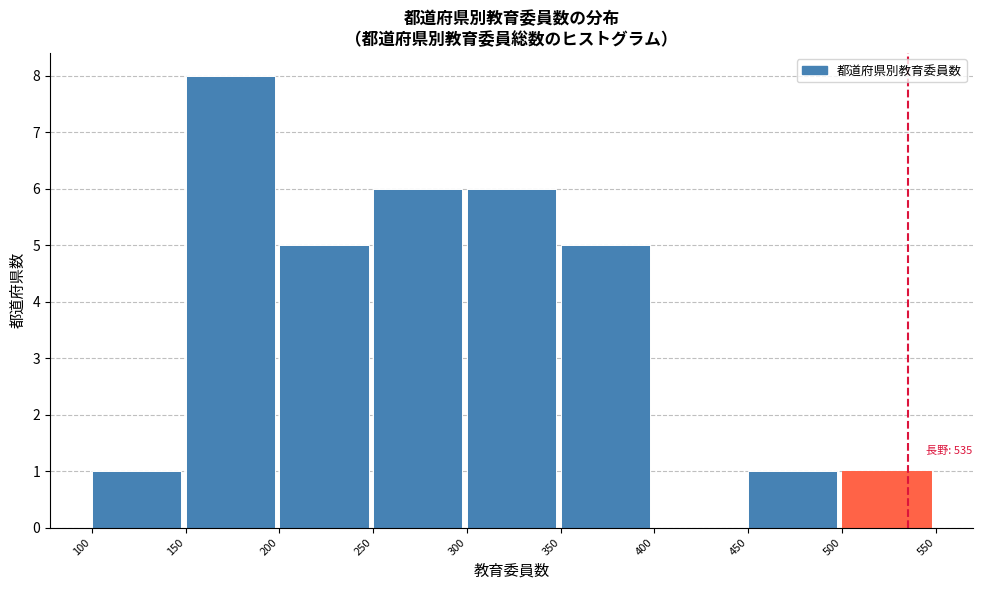

Which range on the x-axis has the tallest bar?

150 to 200